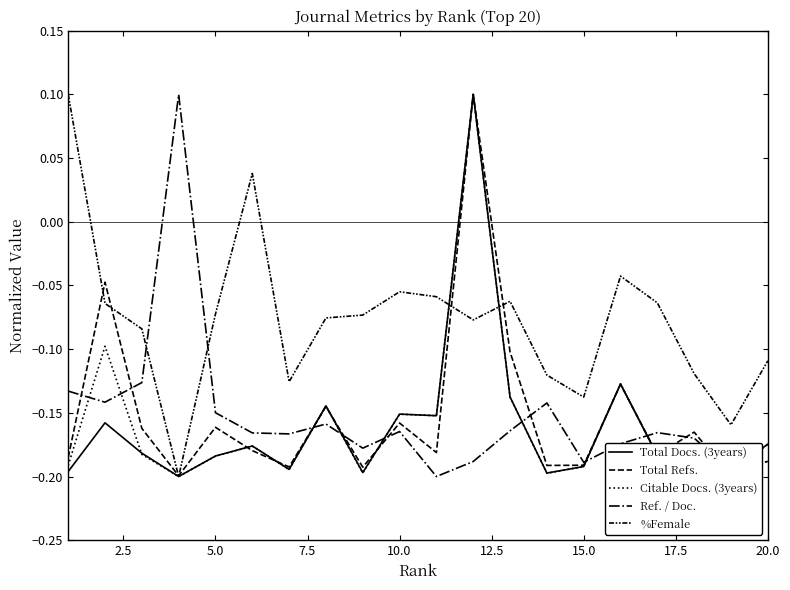

List the series in order of their peak value, lowest first.

Total Docs. (3years), Total Refs., Citable Docs. (3years), Ref. / Doc., %Female